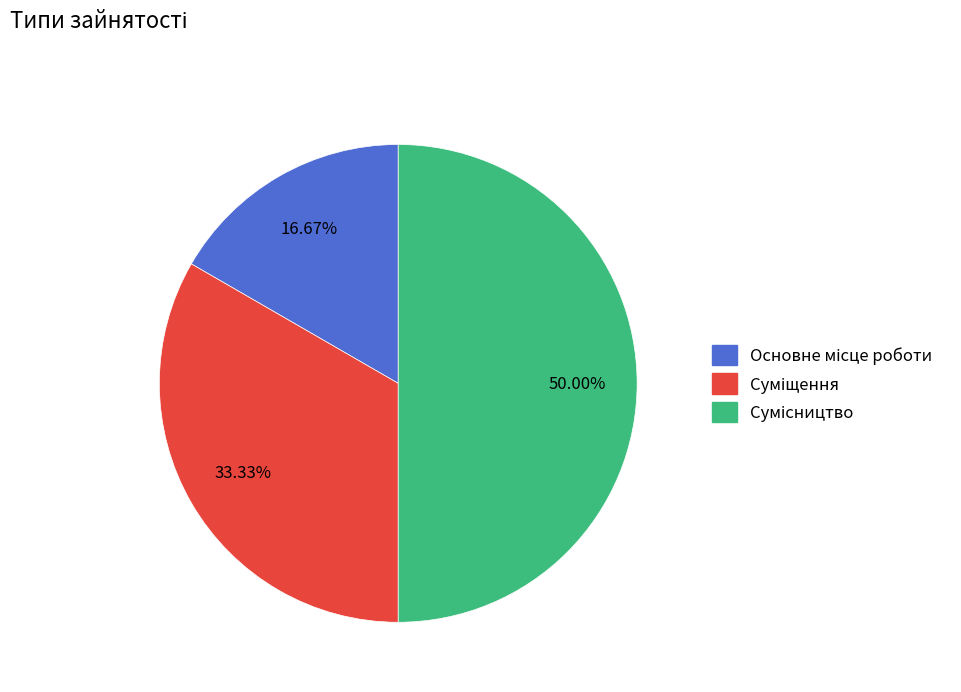

What is the change in value from Основне місце роботи to Сумісництво?

+2